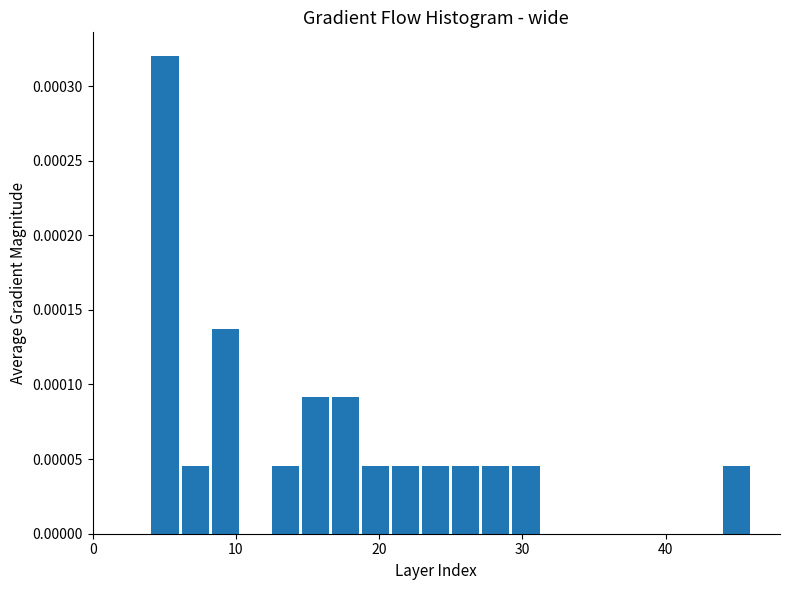

Around what value on the x-axis is the tallest bar? Give the approximate position of its centre, as read against the axis.

5